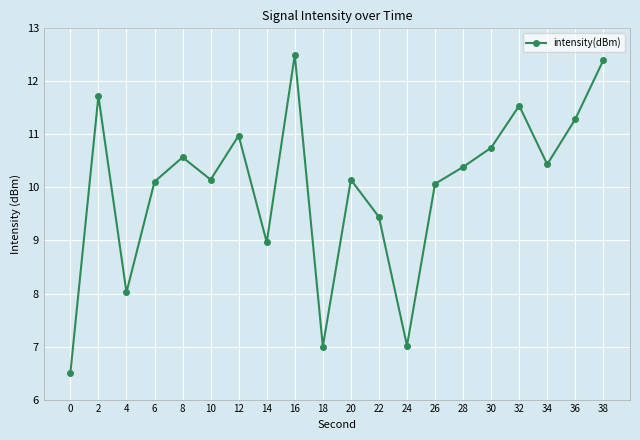

The value at 6 is 16.0. True or false?

False